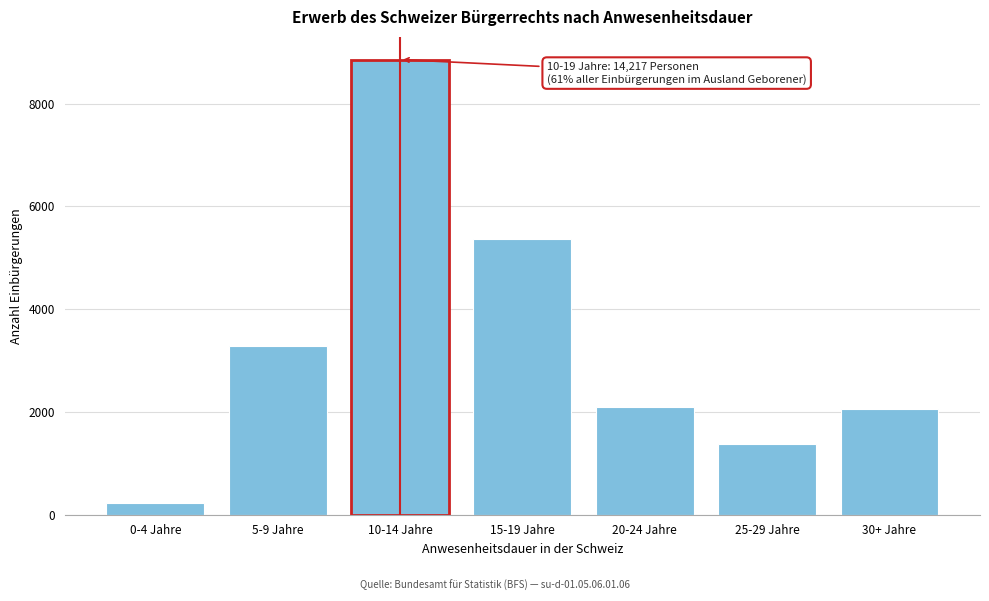

Reading left to right, list all the values displayed in this chart.

0-4 Jahre=217	5-9 Jahre=3277	10-14 Jahre=8857	15-19 Jahre=5360	20-24 Jahre=2102	25-29 Jahre=1381	30+ Jahre=2057